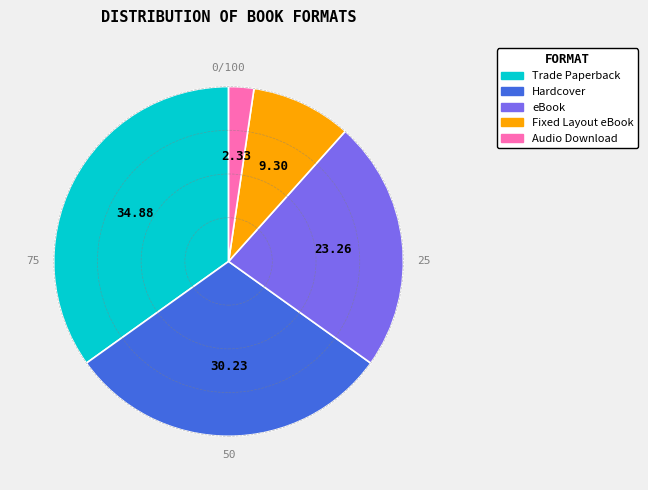

How many slices are in this pie chart?

5